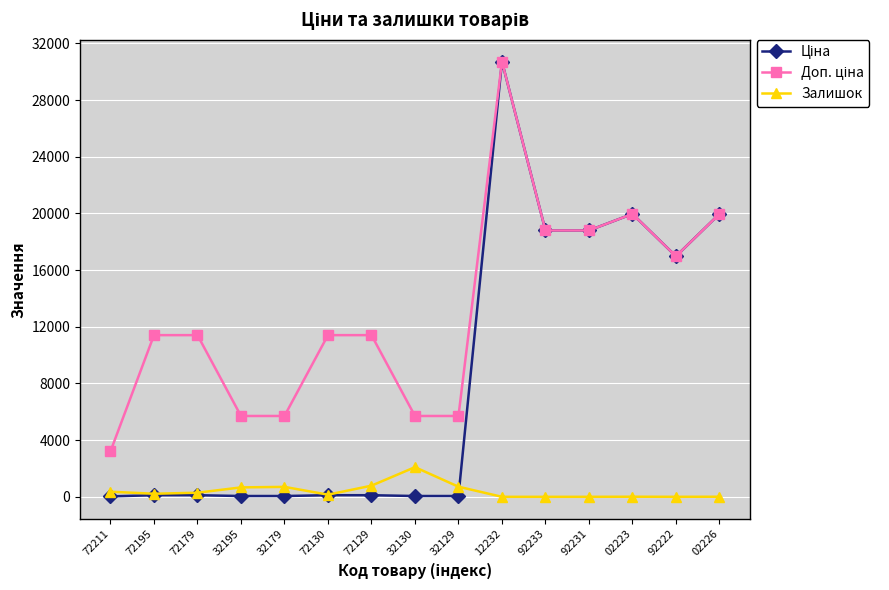

How many categories are shown in the chart?

15